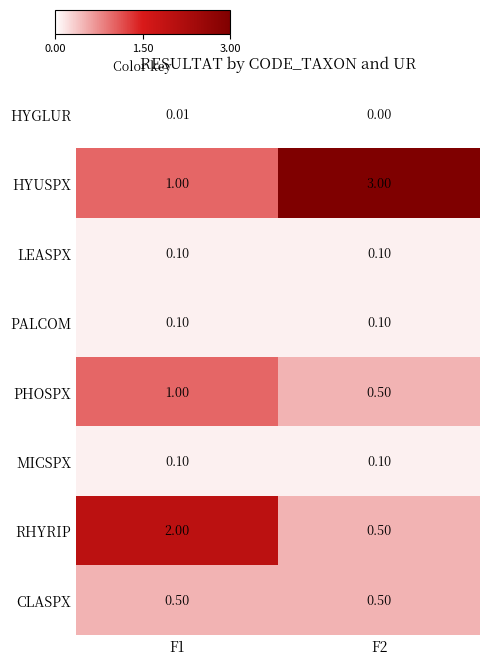

Between F1 and F2, which series saw the biggest shift?

HYUSPX